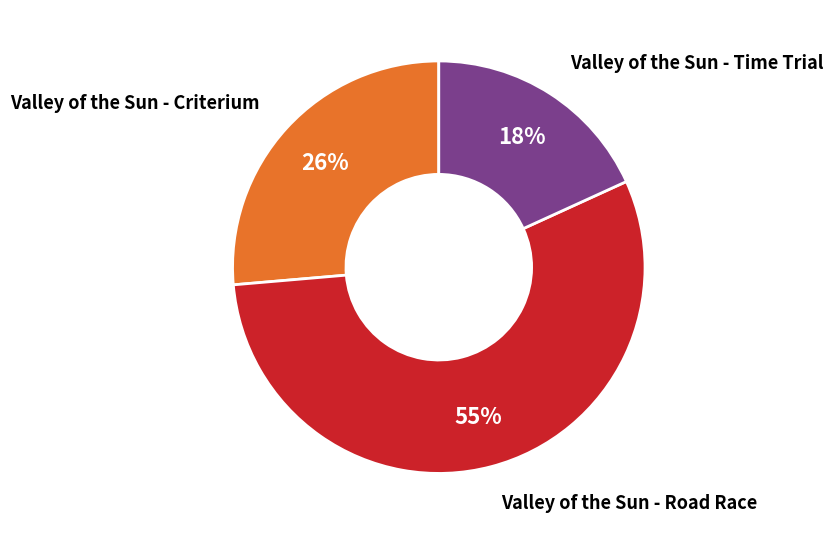

Is there a majority slice in this chart?

Yes